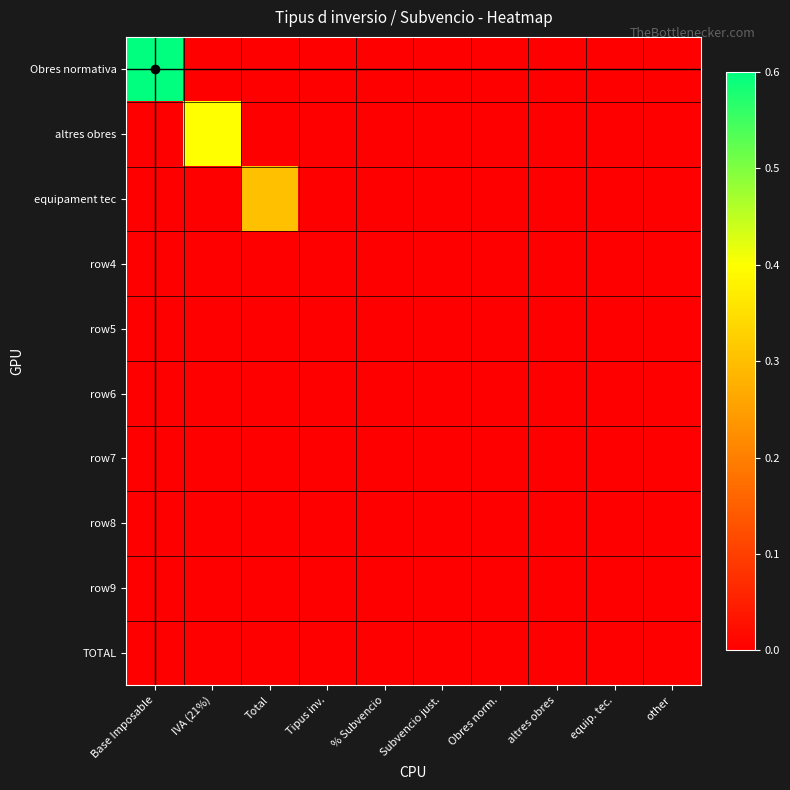

What is the greatest value displayed?

0.6